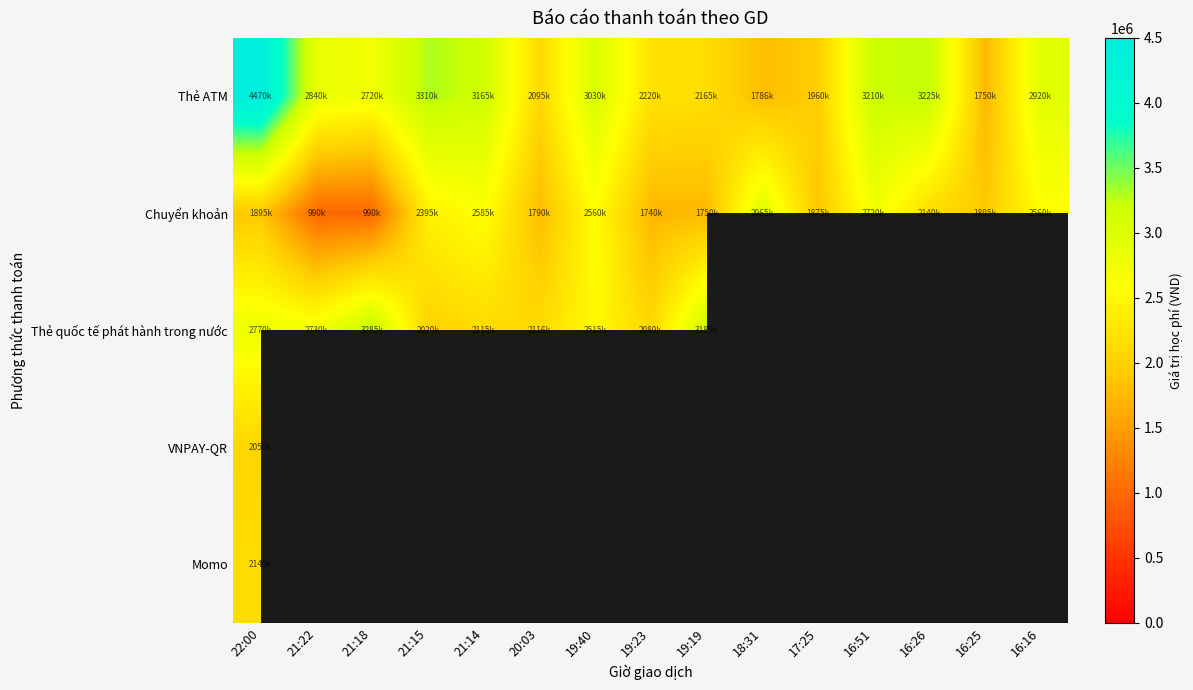

What is the difference between the second highest and second lowest values in the Thẻ ATM series?

1524000.0